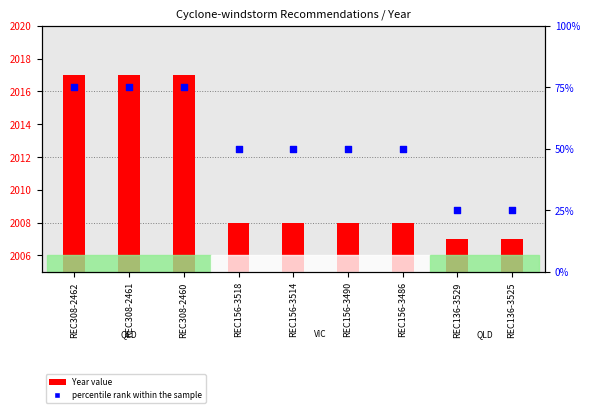

Which has a higher value, REC156-3514 or REC156-3518?

REC156-3514